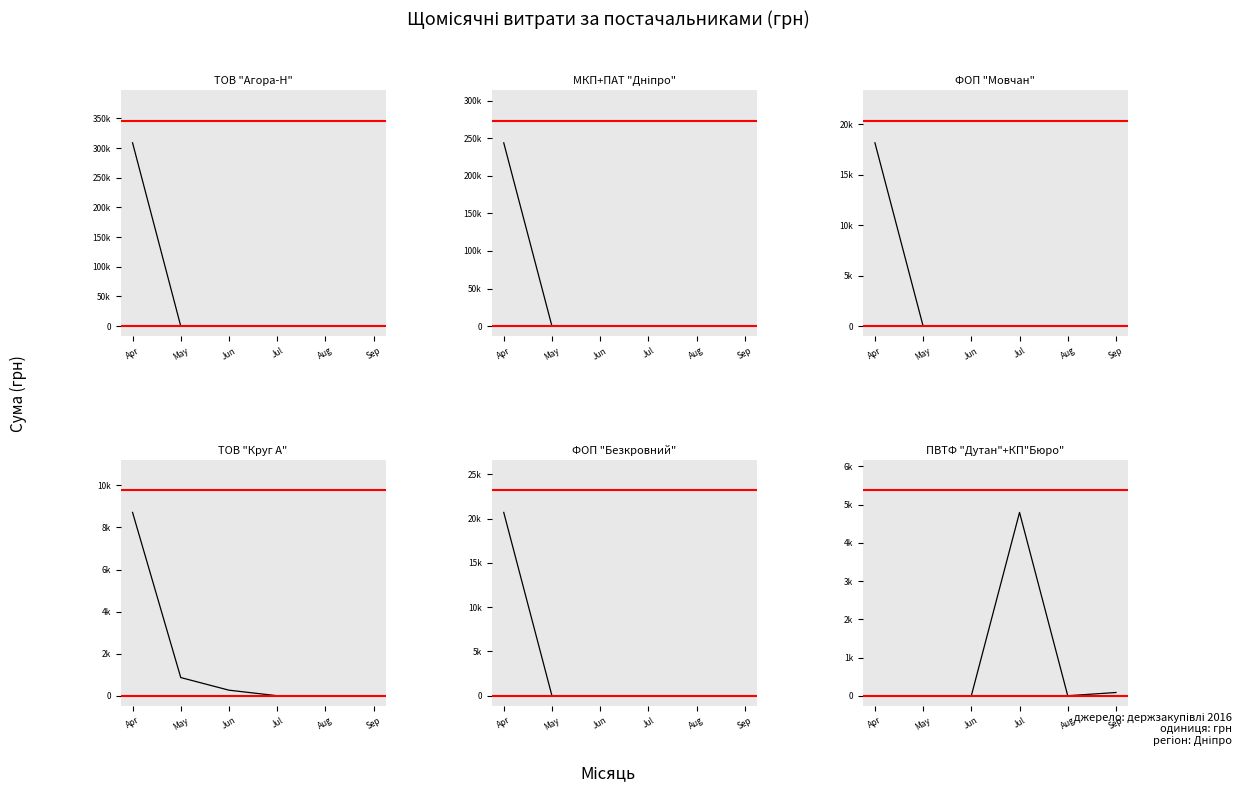

Reading right to left, extract all data points from this chart.

ТОВ "Агора-Н": Sep=0.0	Aug=0.0	Jul=0.0	Jun=0.0	May=0.0	Apr=308771.8
МКП+ПАТ "Дніпро": Sep=0.0	Aug=0.0	Jul=0.0	Jun=0.0	May=0.0	Apr=243850.0
ФОП "Мовчан": Sep=0.0	Aug=0.0	Jul=0.0	Jun=0.0	May=0.0	Apr=18160.9
ТОВ "Круг А": Sep=0.0	Aug=0.0	Jul=0.0	Jun=264.0	May=864.3	Apr=8715.5
ФОП "Безкровний": Sep=0.0	Aug=0.0	Jul=0.0	Jun=0.0	May=0.0	Apr=20690.8
ПВТФ "Дутан"+КП"Бюро": Sep=84.5	Aug=0.0	Jul=4798.5	Jun=0.0	May=0.0	Apr=0.0